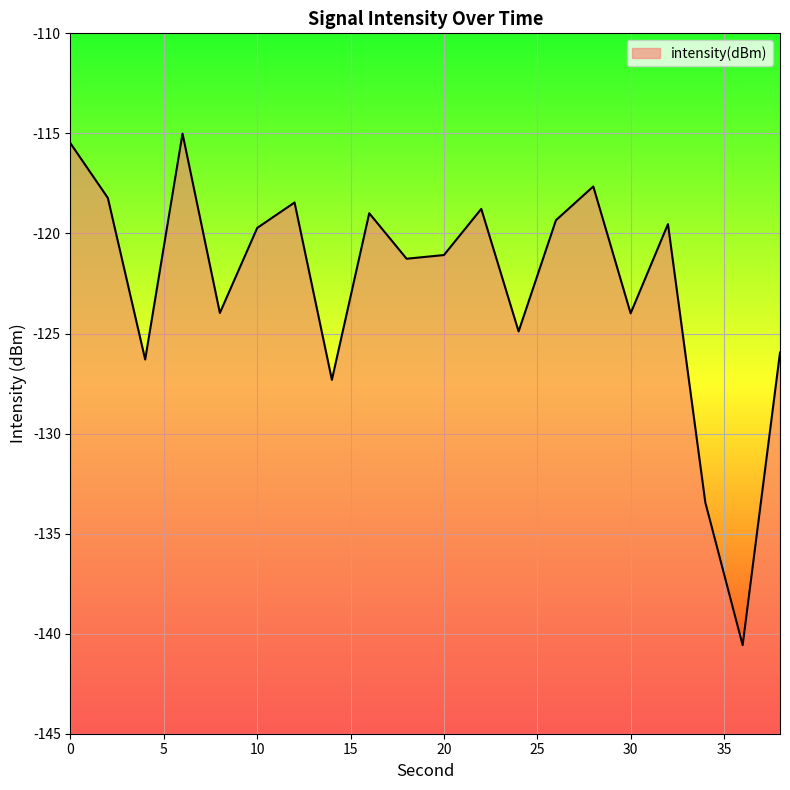

Reading right to left, list all the values displayed in this chart.

-126.0	-140.6	-133.4	-119.5	-124.0	-117.7	-119.3	-124.9	-118.8	-121.1	-121.3	-119.0	-127.3	-118.5	-119.7	-124.0	-115.0	-126.3	-118.2	-115.5